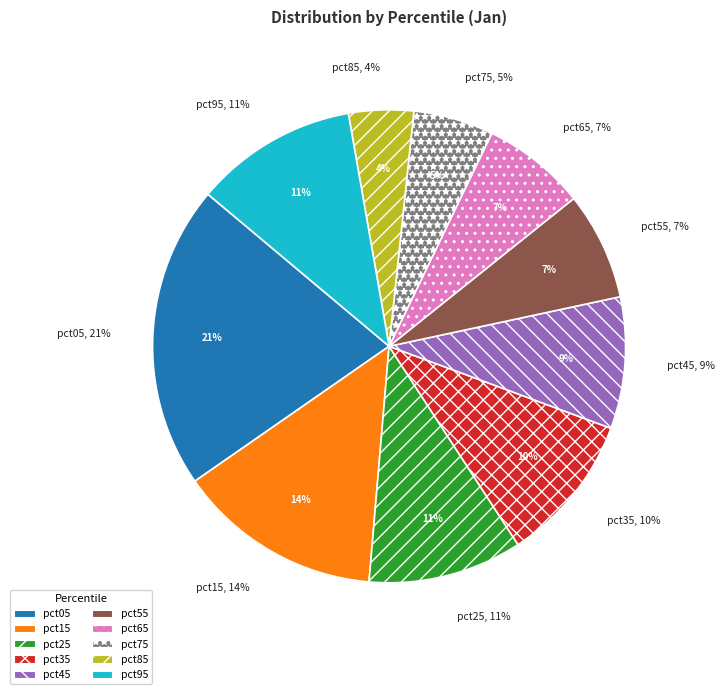

True or false: pct95 accounts for 11% of the total.

True